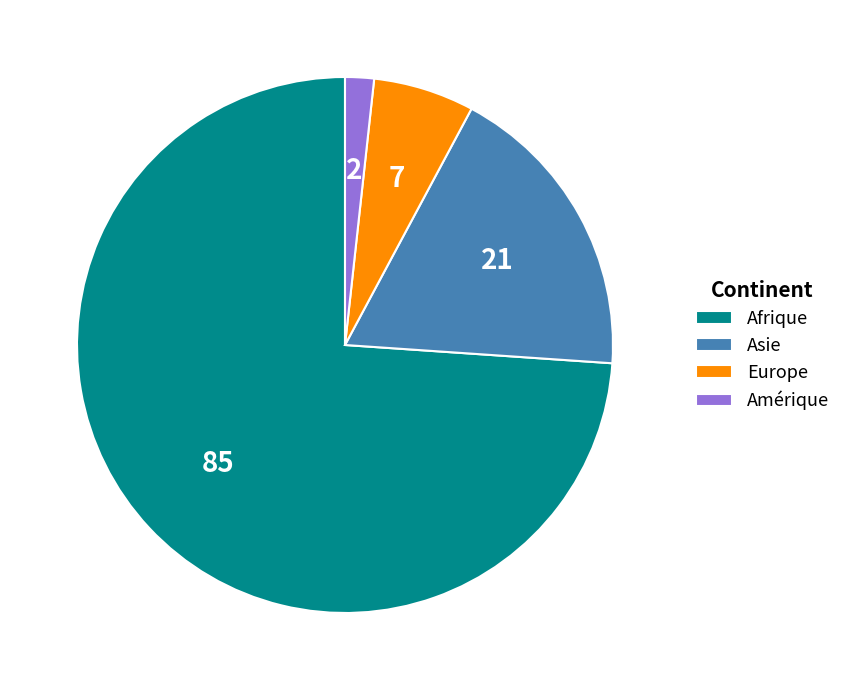

What is the majority slice?

Afrique